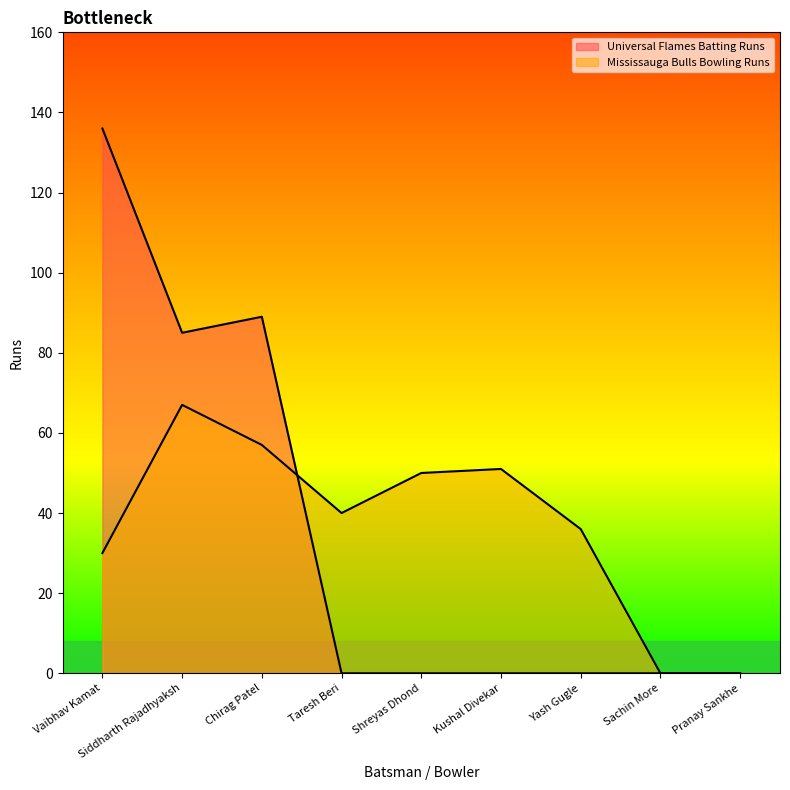

Reading right to left, extract all data points from this chart.

Universal Flames Batting Runs: Pranay Sankhe=0	Sachin More=0	Yash Gugle=0	Kushal Divekar=0	Shreyas Dhond=0	Taresh Beri=0	Chirag Patel=89	Siddharth Rajadhyaksh=85	Vaibhav Kamat=136
Mississauga Bulls Bowling Runs: Pranay Sankhe=0	Sachin More=0	Yash Gugle=36	Kushal Divekar=51	Shreyas Dhond=50	Taresh Beri=40	Chirag Patel=57	Siddharth Rajadhyaksh=67	Vaibhav Kamat=30